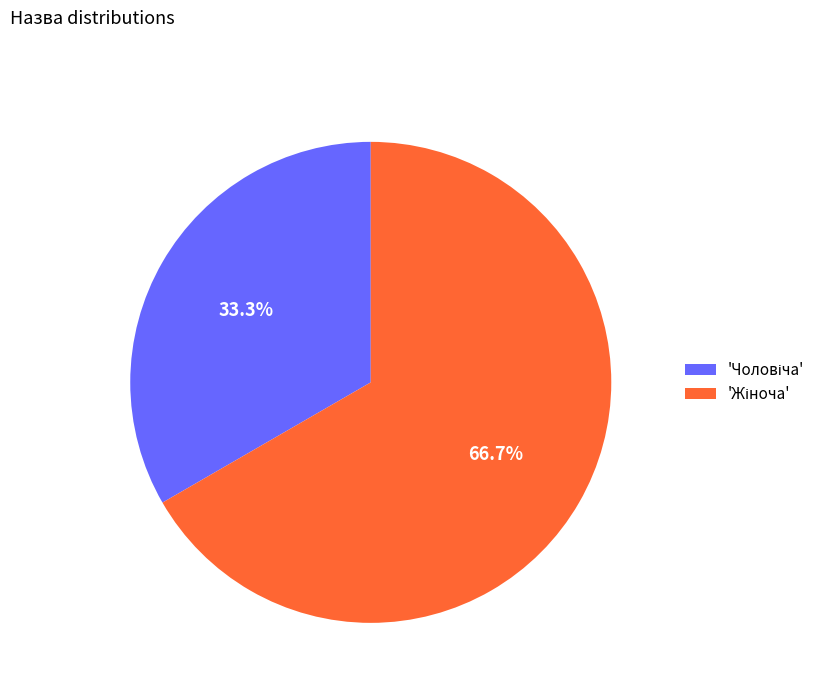

Is there any slice that represents more than half of the pie?

Yes